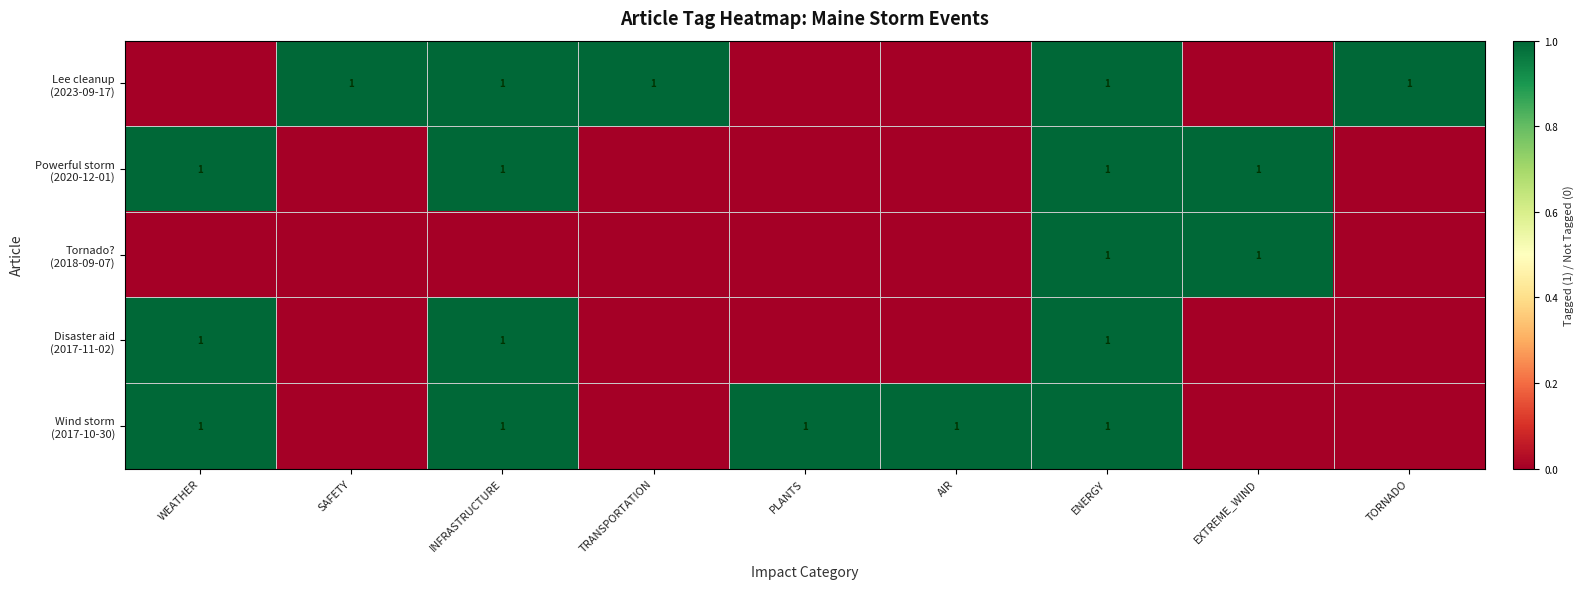

Is the value of Wind storm (2017-10-30) at AIR greater than the value of Disaster aid (2017-11-02) at EXTREME_WIND?

Yes